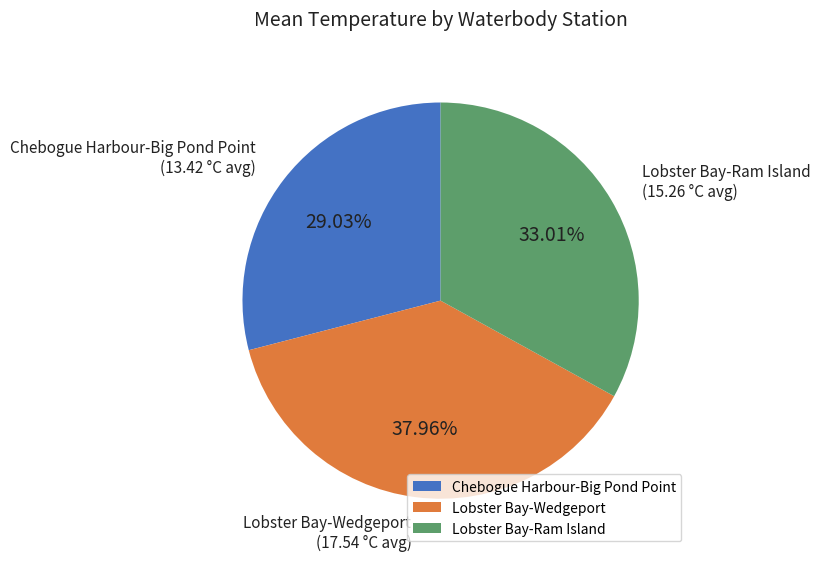

Combined, do Lobster Bay-Wedgeport and Lobster Bay-Ram Island account for over 50%?

Yes